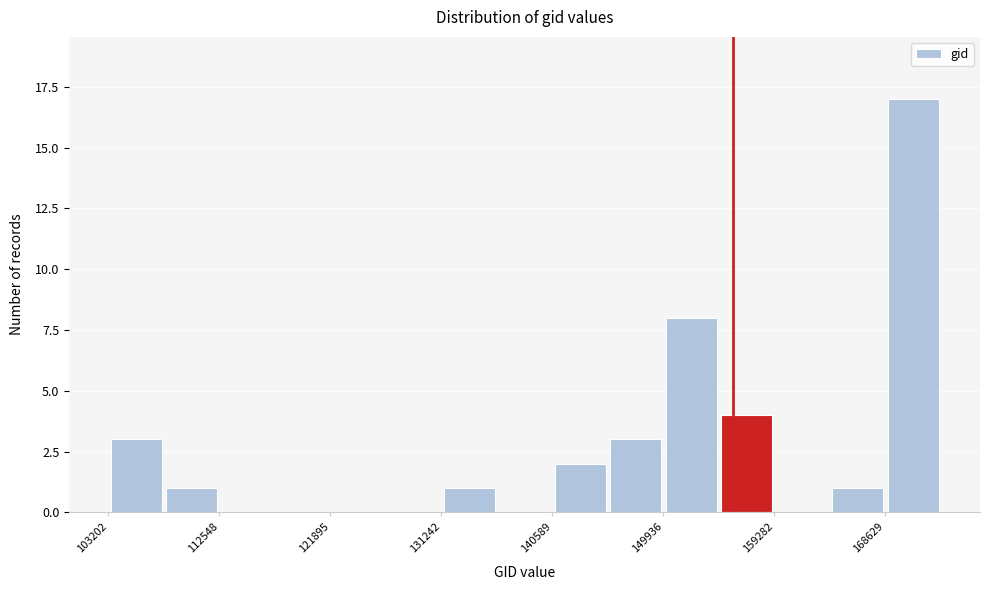

What is the height of the bar covering 169000 to 173000 on the x-axis? Neither the bar edges nor the heights are printed on the chart, so give them approximately, as read against the axes.

17